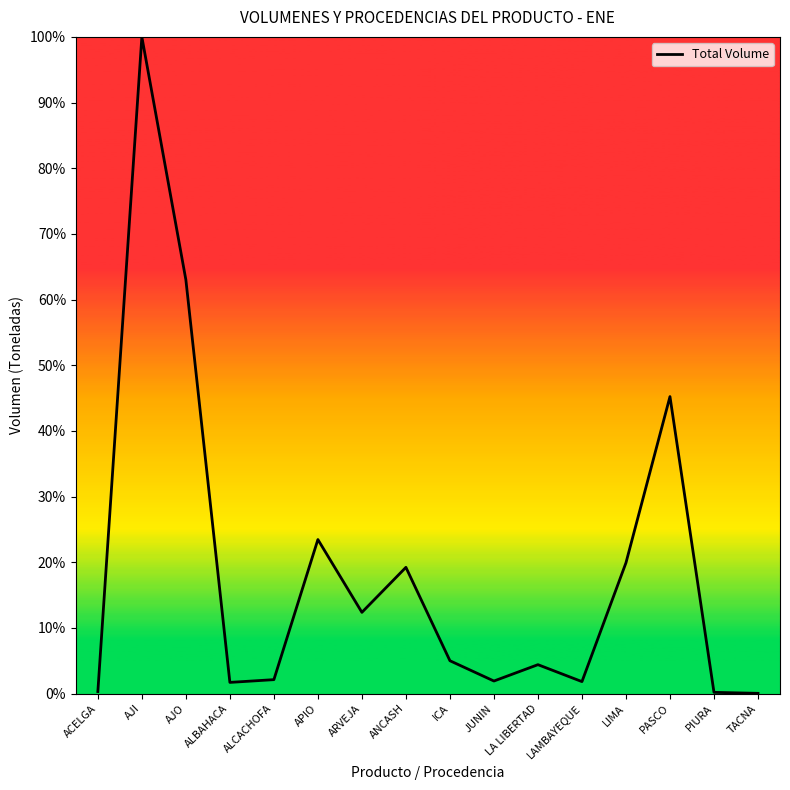

What is the difference between the maximum and minimum values?

100.0